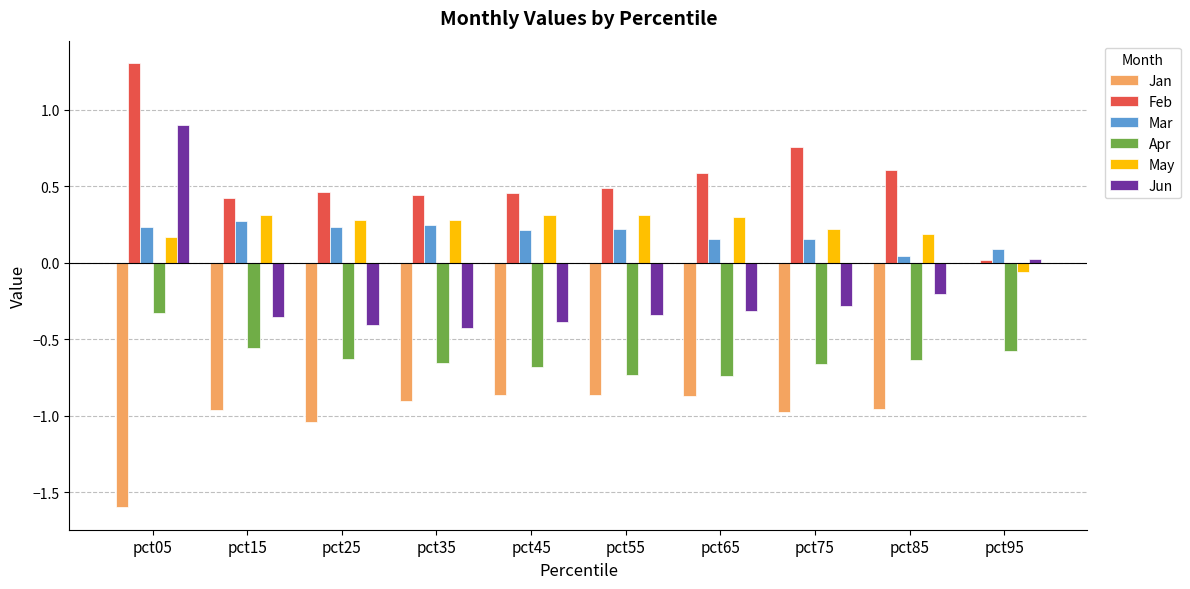

What is the sum of all Jan values?

-9.0